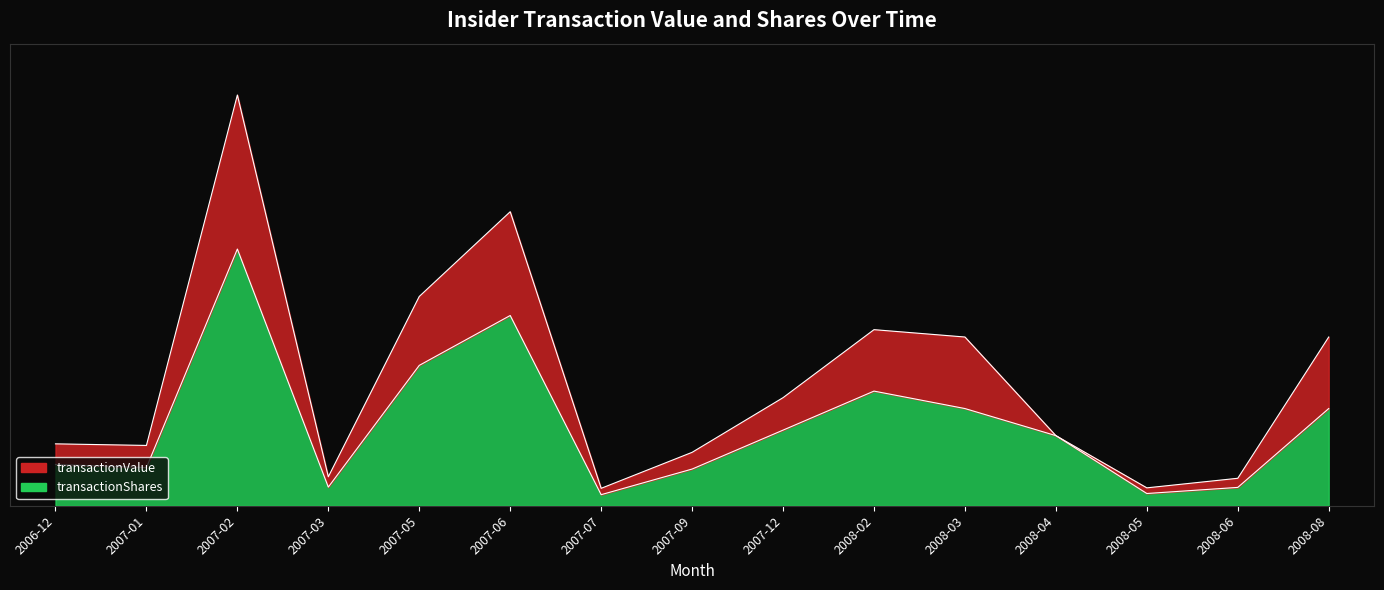

Rank the series by their average value, from lowest to highest.

transactionShares, transactionValue